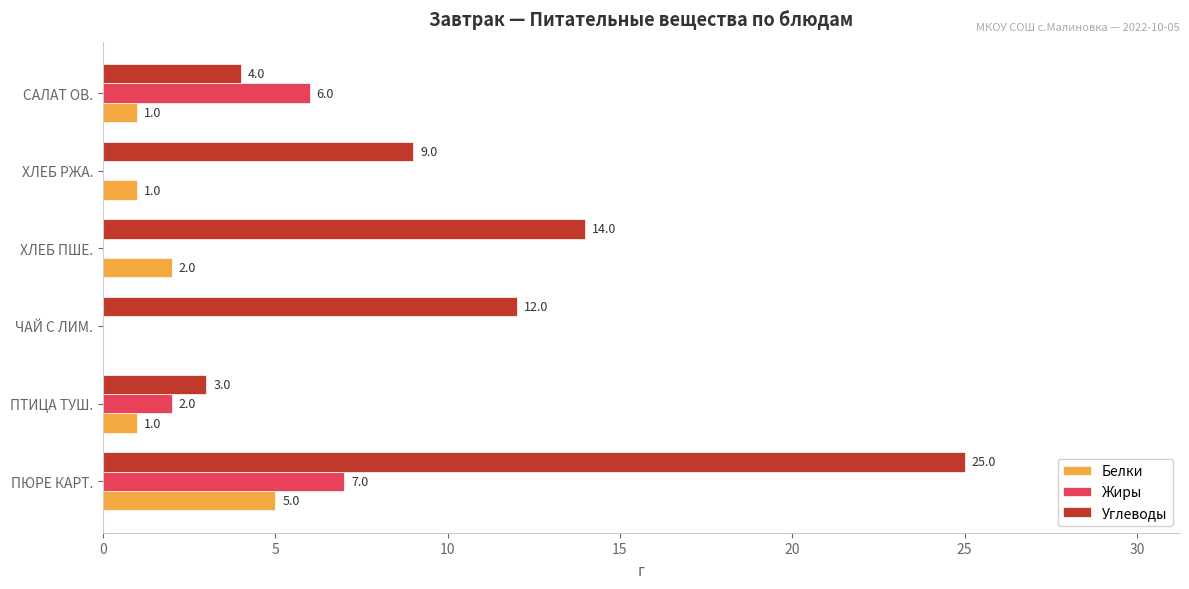

How many categories are shown in the chart?

6